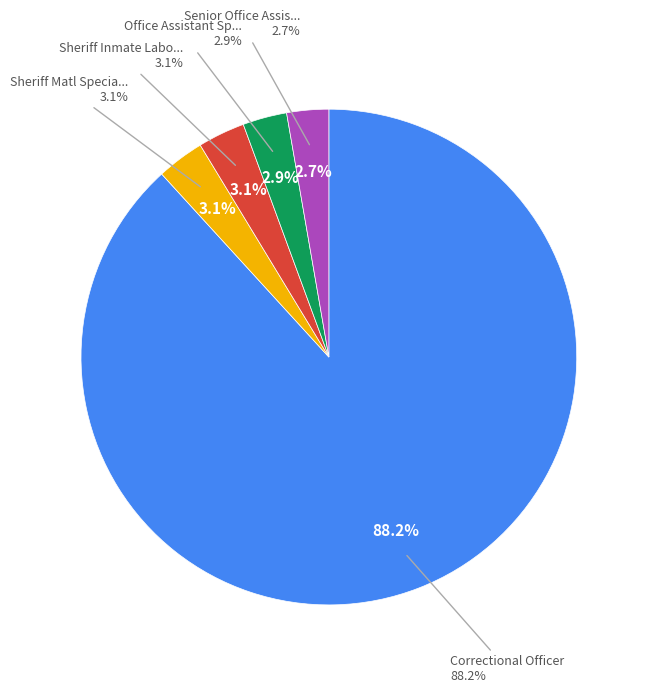

What percentage do Senior Office Assistant and Sheriff Inmate Labor Spec II together represent?

5.8%